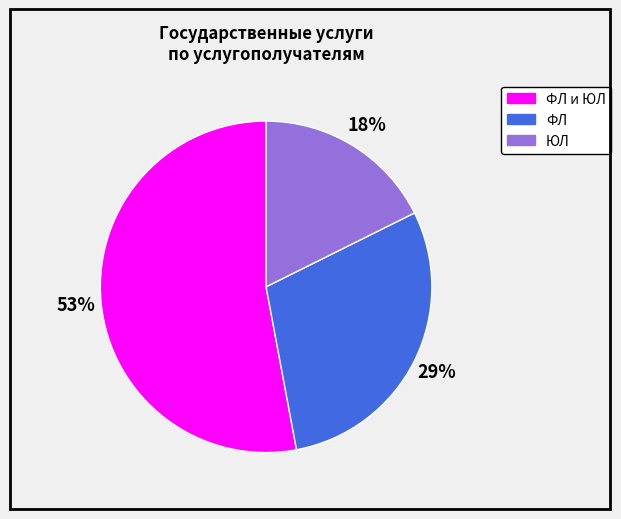

Rank the categories by value from highest to lowest.

ФЛ и ЮЛ, ФЛ, ЮЛ